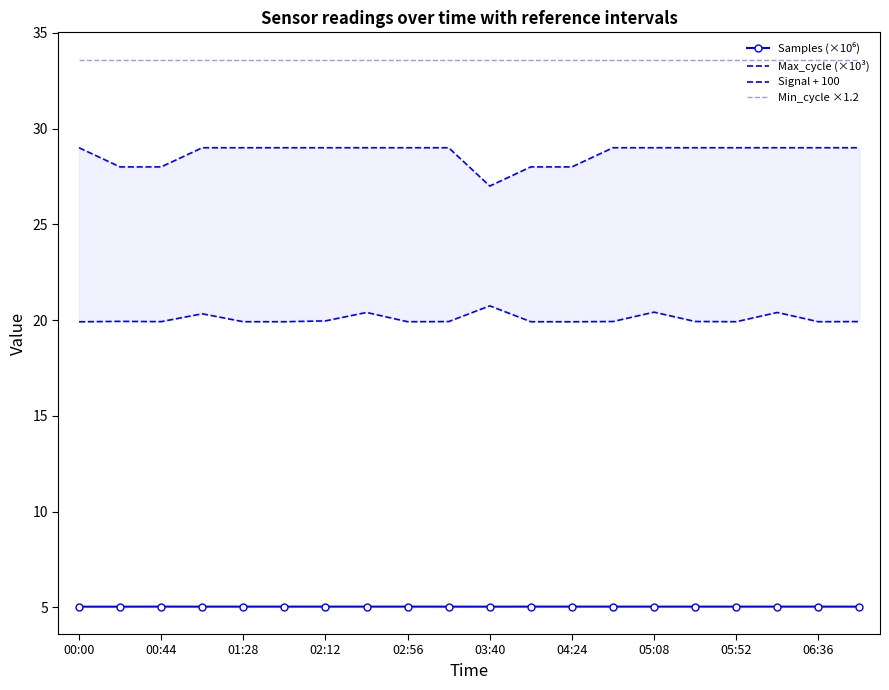

At 19, list the series in order from smallest to largest.

Samples (×10⁶), Max_cycle (×10³), Signal + 100, Min_cycle ×1.2